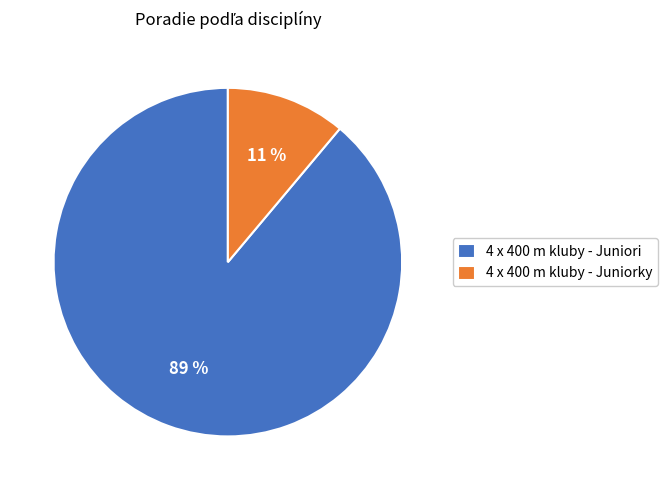

Which has a higher value, 4 x 400 m kluby - Juniori or 4 x 400 m kluby - Juniorky?

4 x 400 m kluby - Juniori